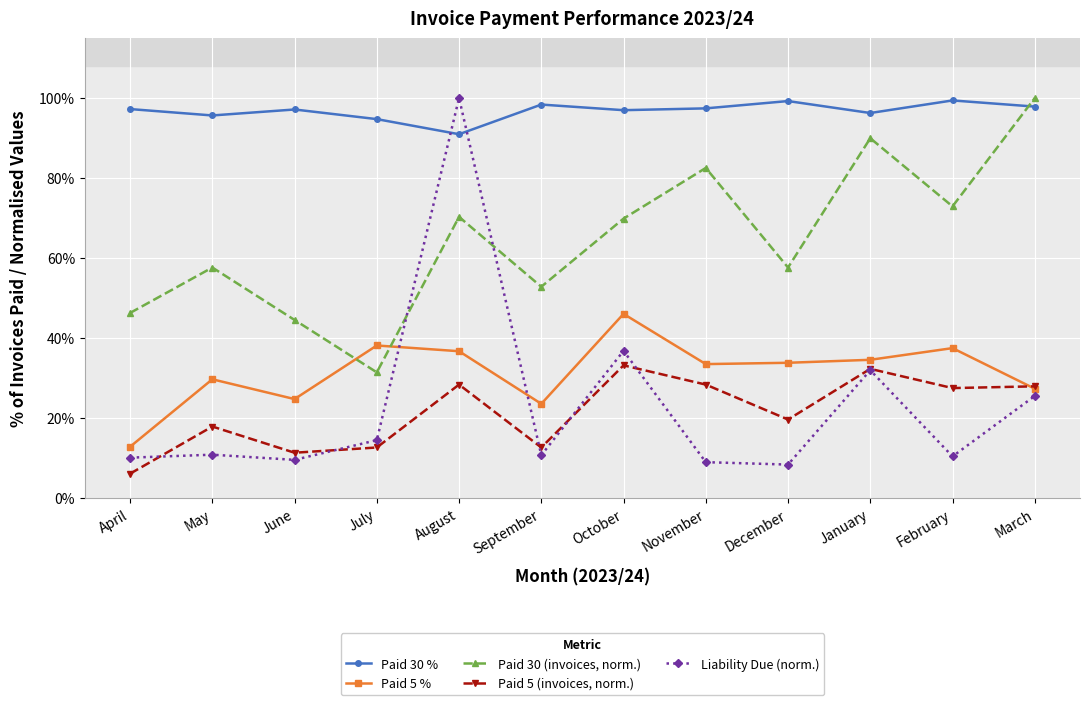

At which label does Paid 30 % reach its minimum?

August